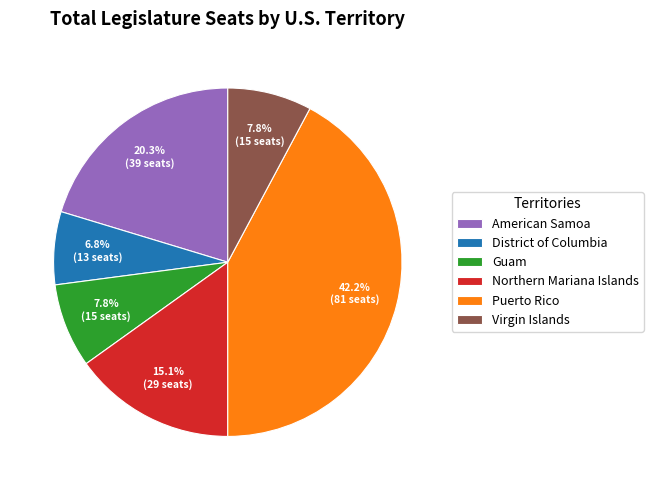

True or false: District of Columbia accounts for 18% of the total.

False